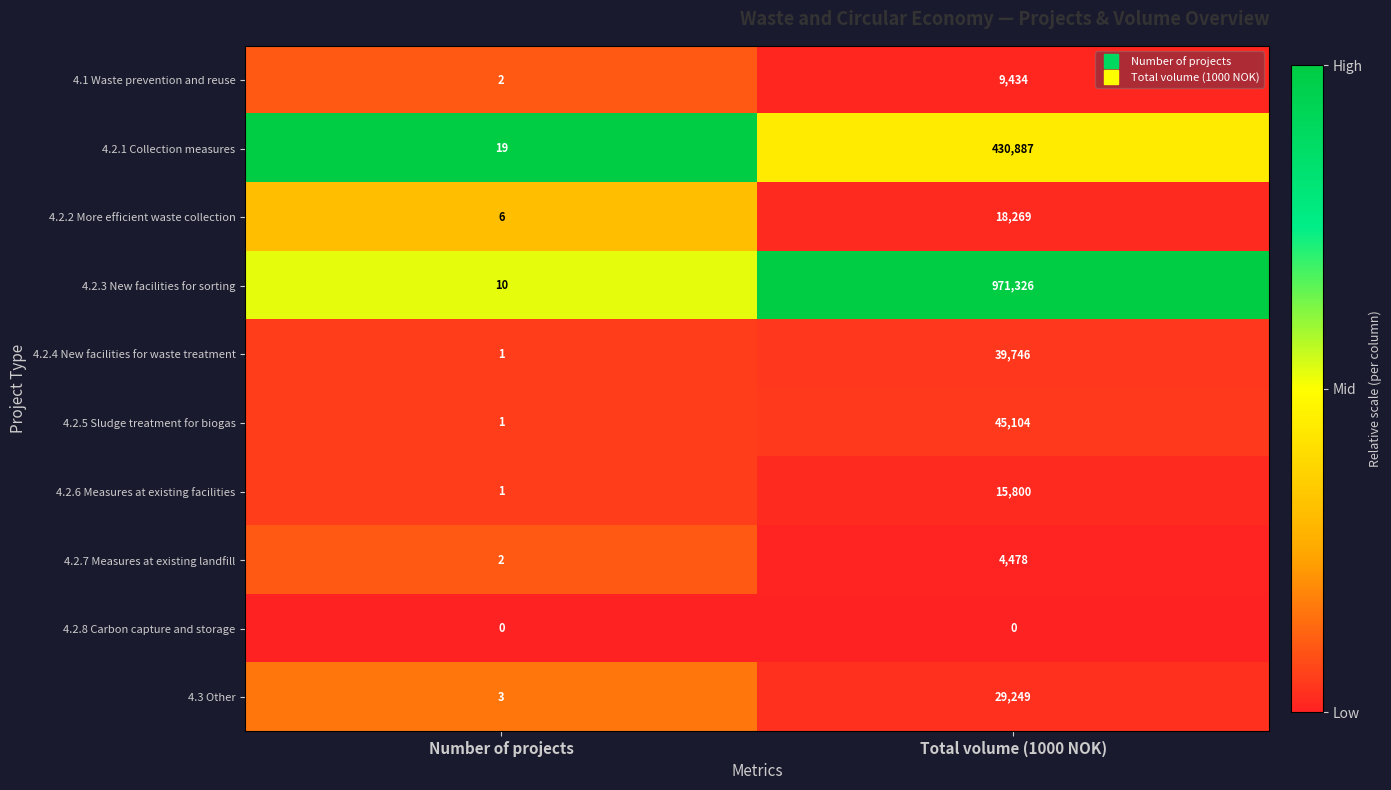

True or false: 4.2.8 Carbon capture and storage has a value of 0 at Number of projects.

True